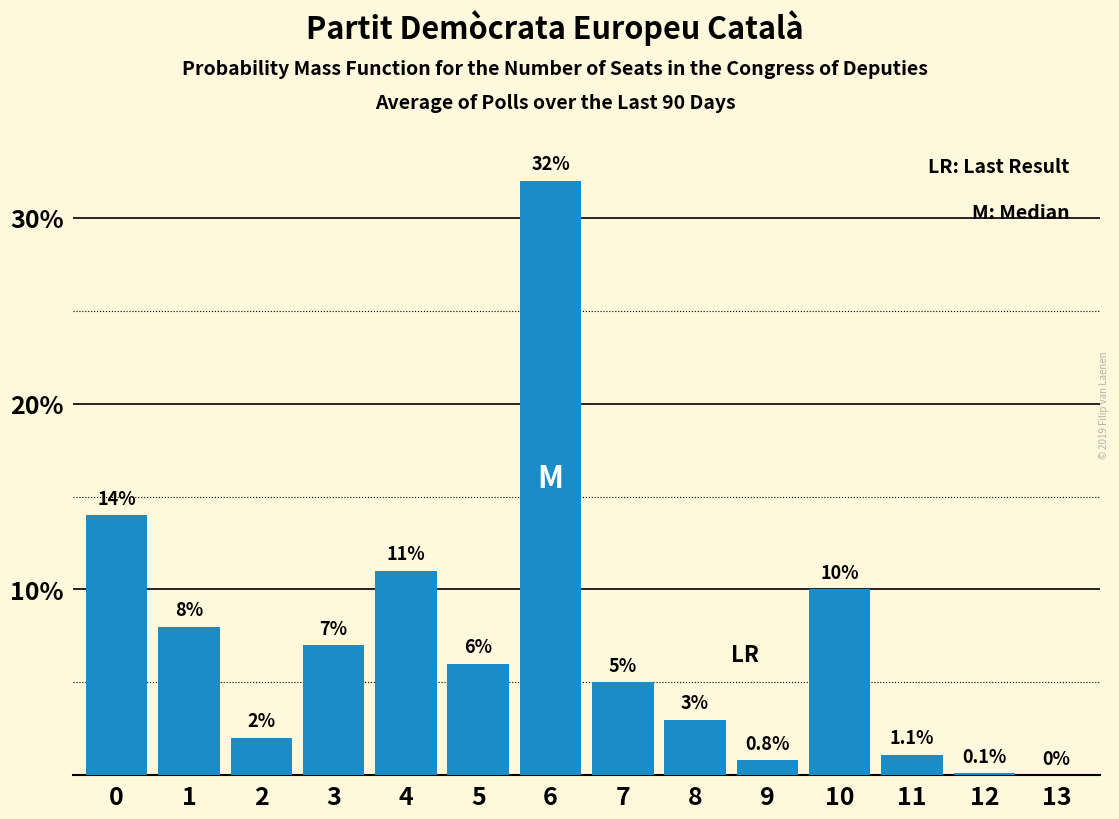

Reading right to left, what are all the values shown in this chart?

13=0.0	12=0.1	11=1.1	10=10.0	9=0.8	8=3.0	7=5.0	6=32.0	5=6.0	4=11.0	3=7.0	2=2.0	1=8.0	0=14.0